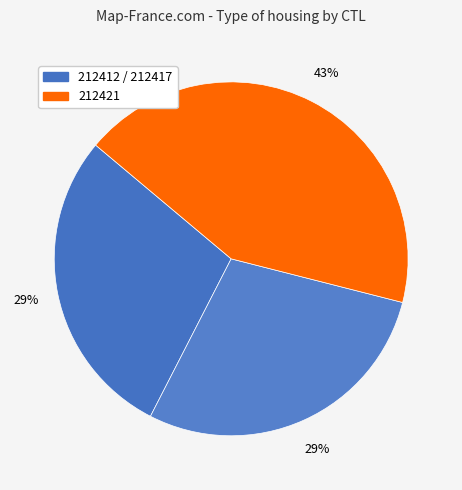

Count the number of slices in the pie.

3